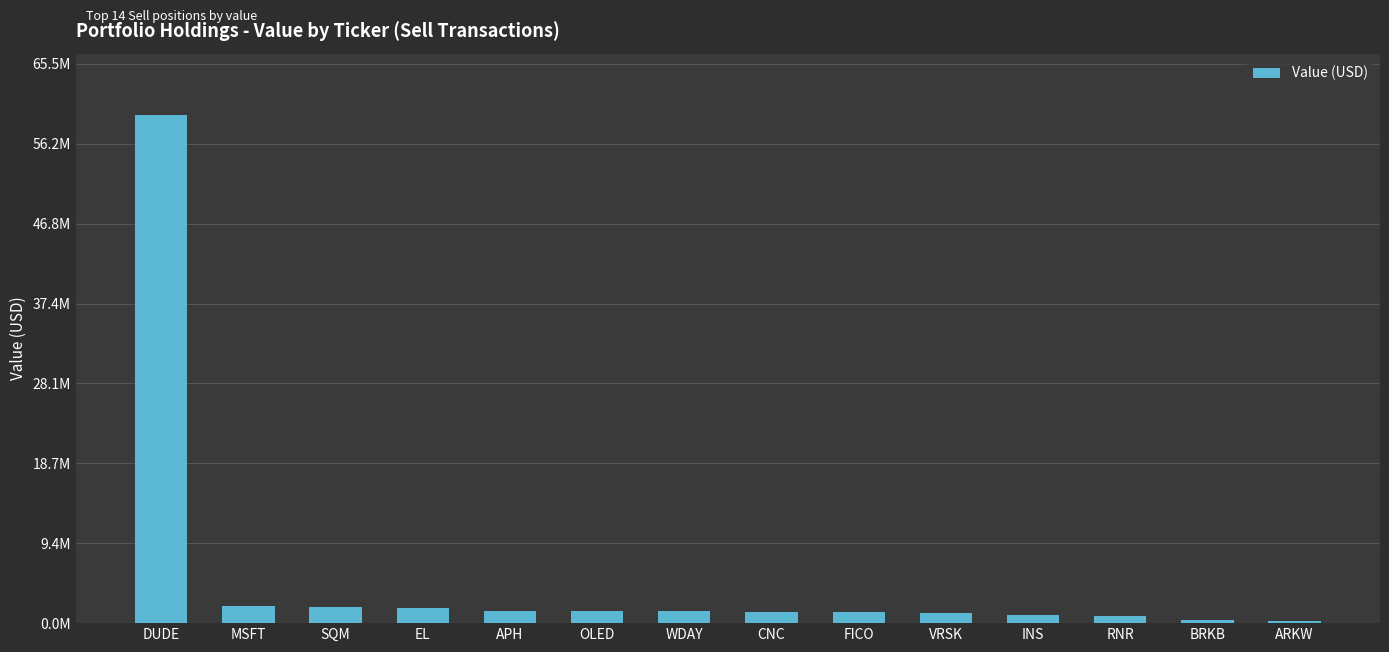

List the labels in order of value, largest first.

DUDE, MSFT, SQM, EL, APH, OLED, WDAY, CNC, FICO, VRSK, INS, RNR, BRKB, ARKW